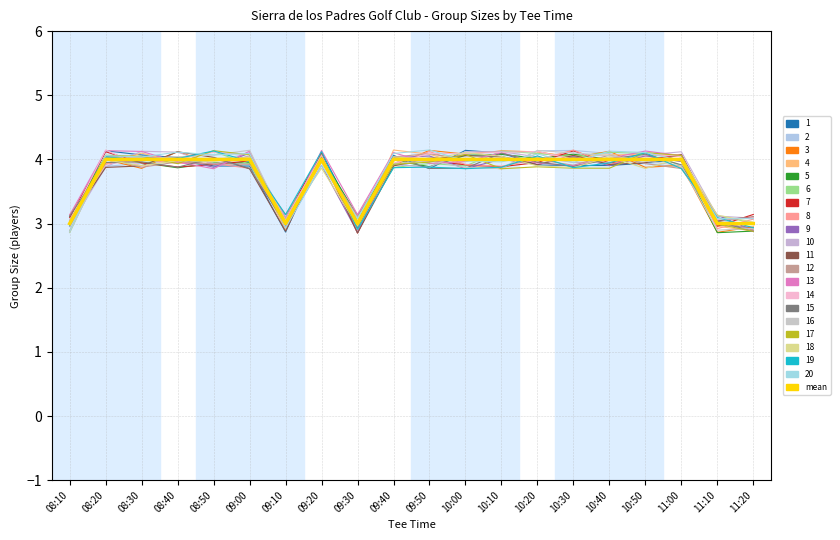

How many lines are shown in the chart?

21